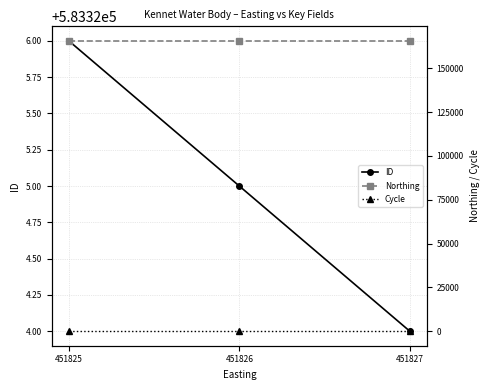

What is the sum of all Northing values?

496758